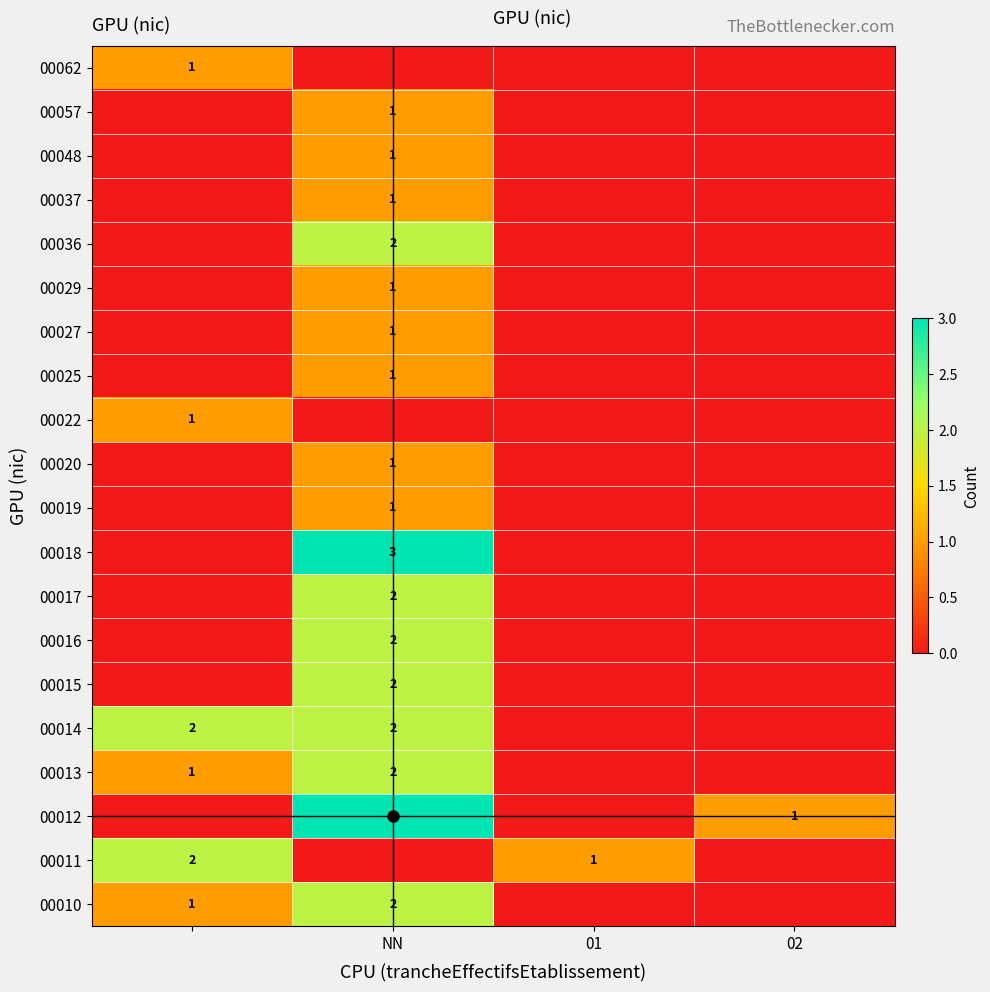

The 00016 series shows 1 at NN. True or false?

False